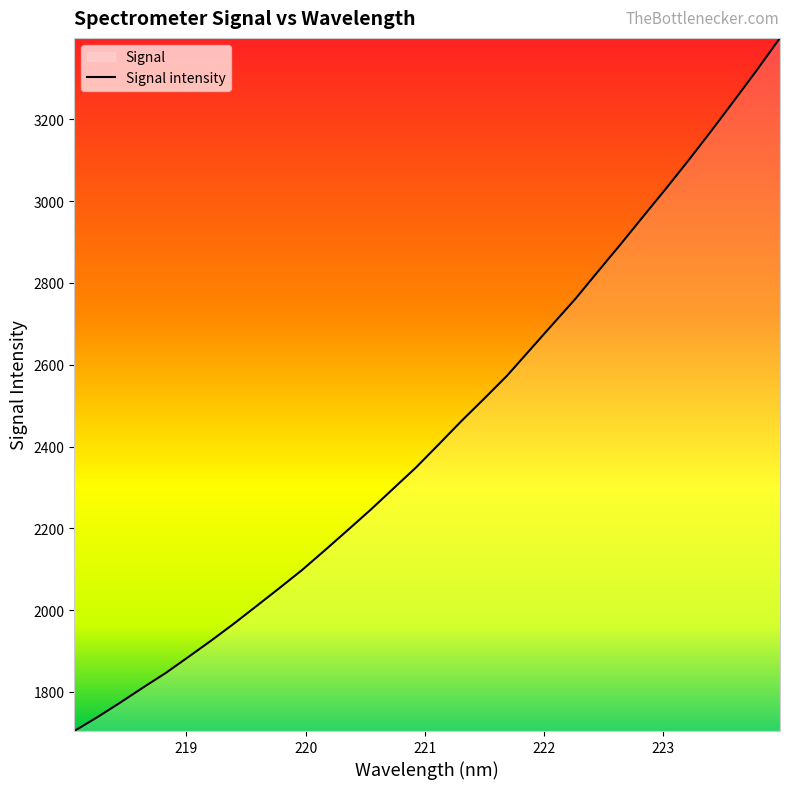

How many categories are shown in the chart?

32